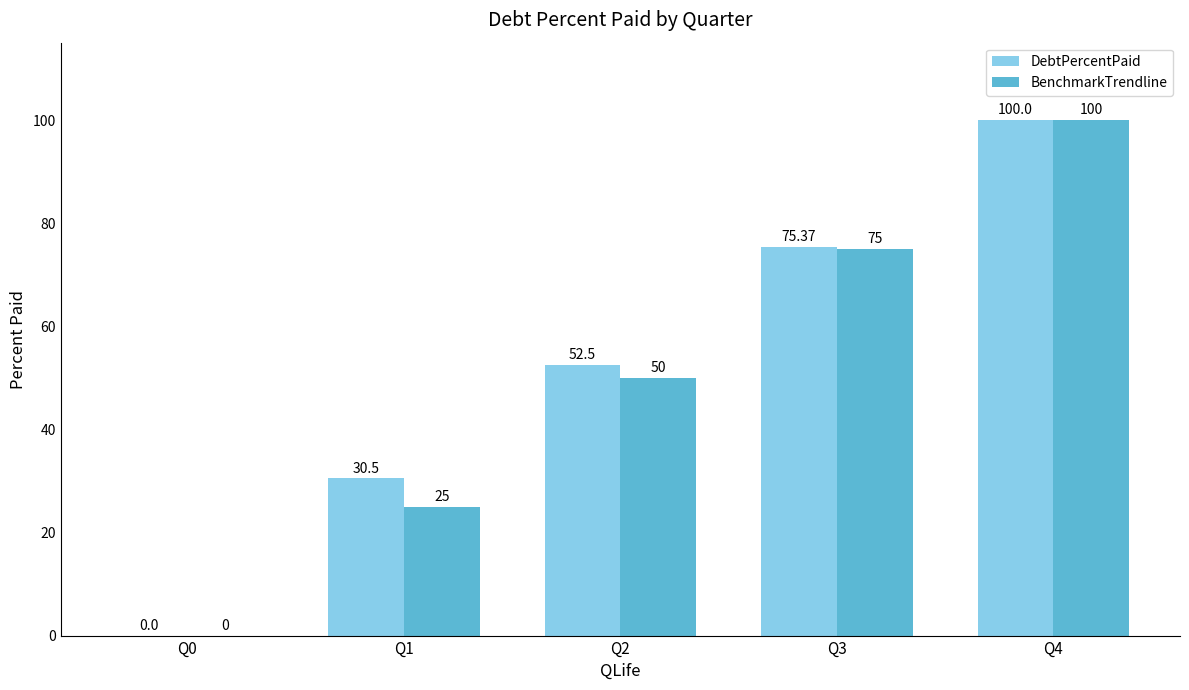

Which series has the largest total across all categories?

DebtPercentPaid